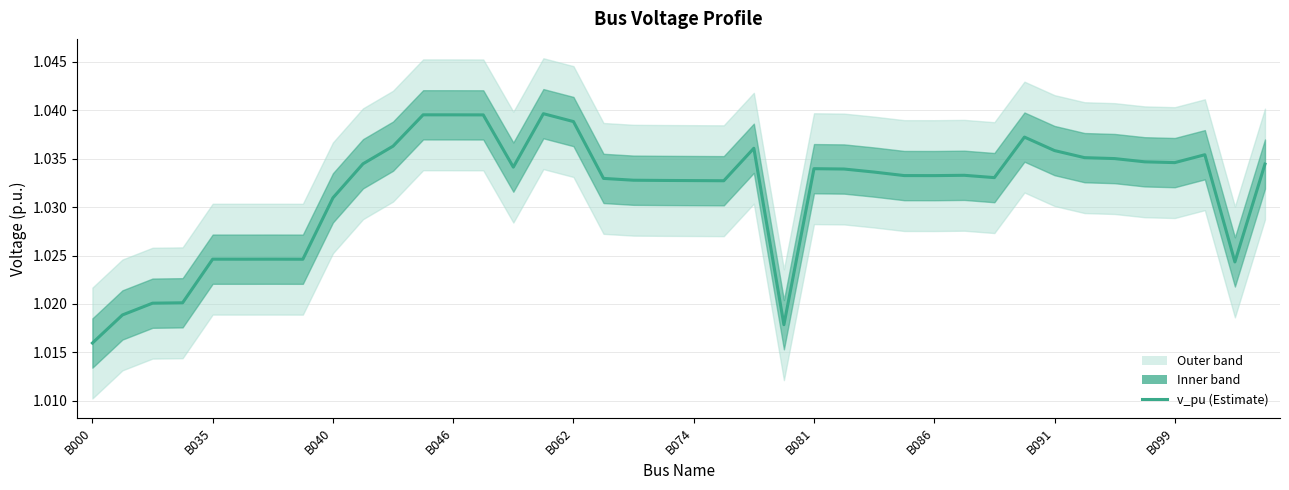

How many categories are shown in the chart?

40